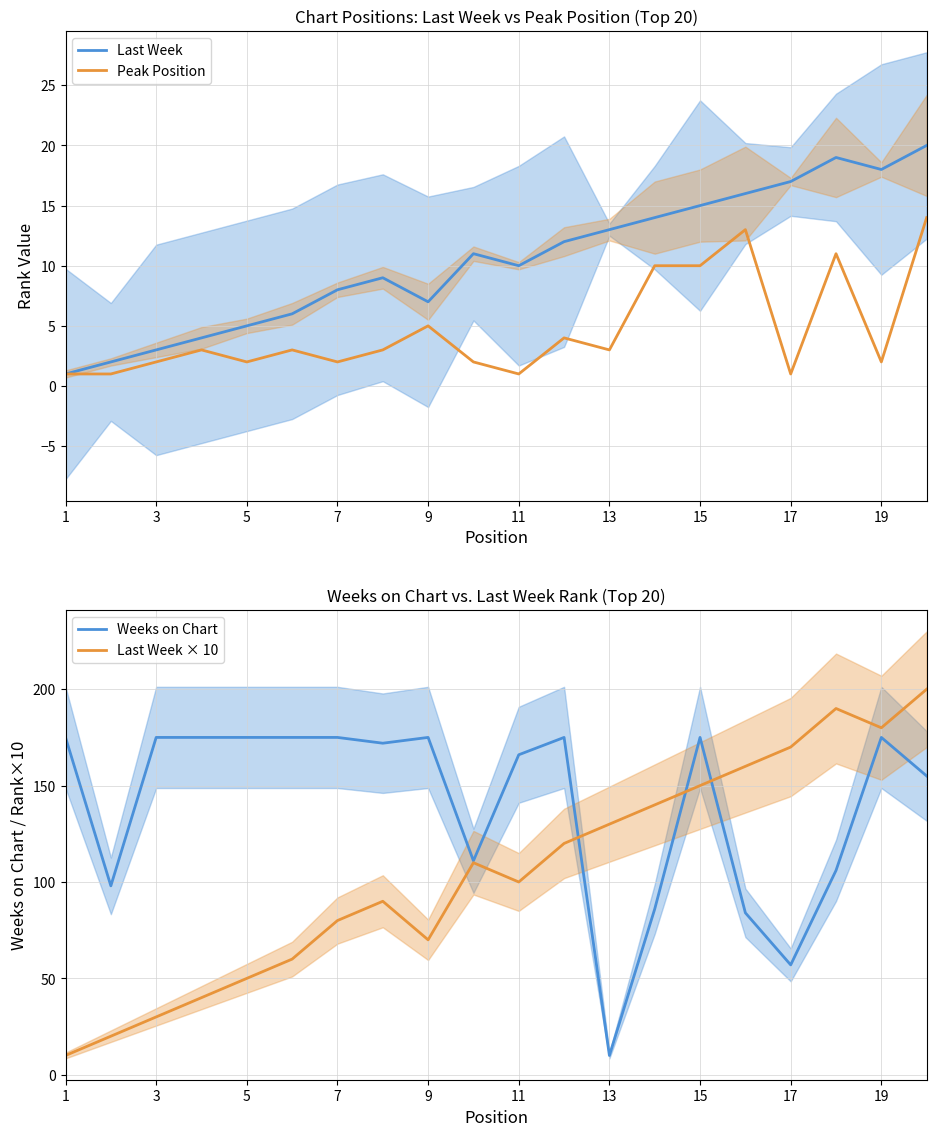

Reading left to right, list all the values displayed in this chart.

Last Week: 1	2	3	4	5	6	8	9	7	11	10	12	13	14	15	16	17	19	18	20
Peak Position: 1	1	2	3	2	3	2	3	5	2	1	4	3	10	10	13	1	11	2	14
Weeks on Chart: 175	98	175	175	175	175	175	172	175	111	166	175	10	86	175	84	57	106	175	155
Last Week × 10: 10	20	30	40	50	60	80	90	70	110	100	120	130	140	150	160	170	190	180	200